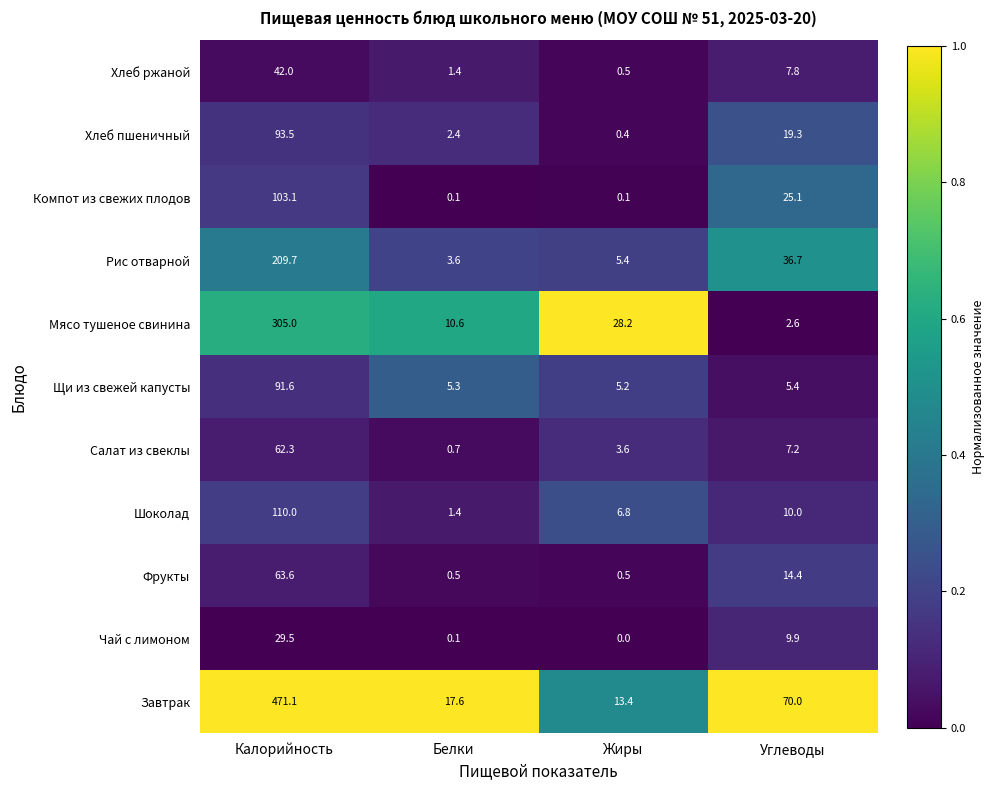

Between Калорийность and Белки, which series saw the biggest shift?

Завтрак